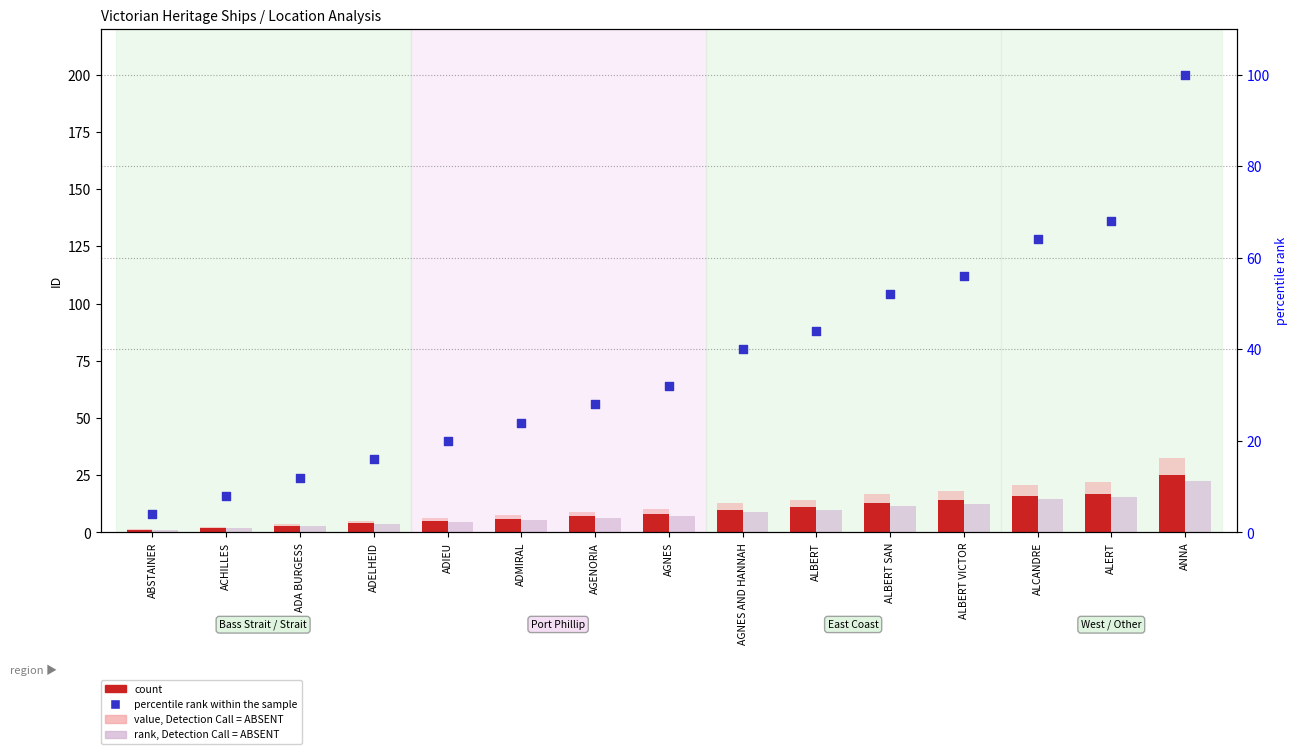

Which series has the largest total across all categories?

percentile rank within the sample